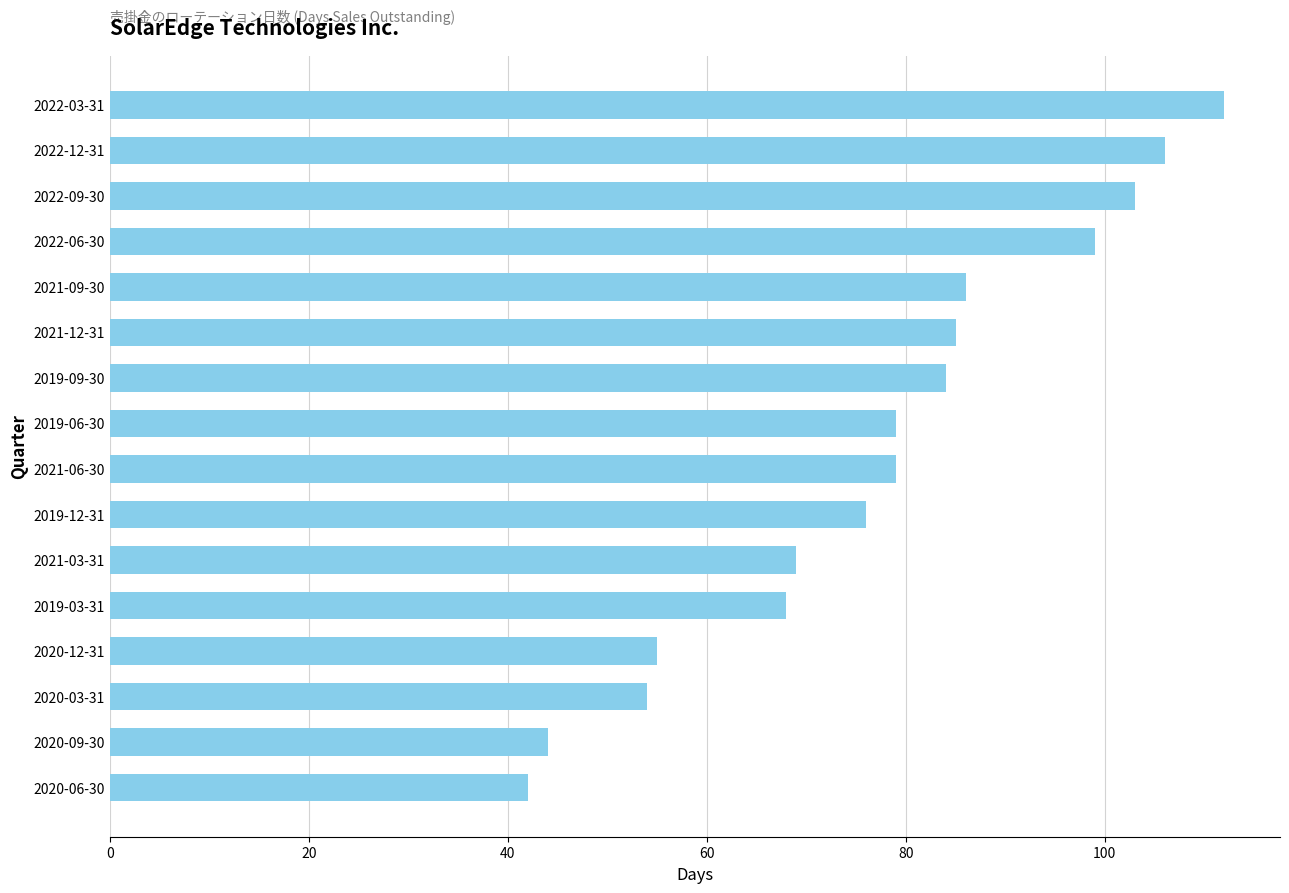

What is the difference between the maximum and minimum values?

70